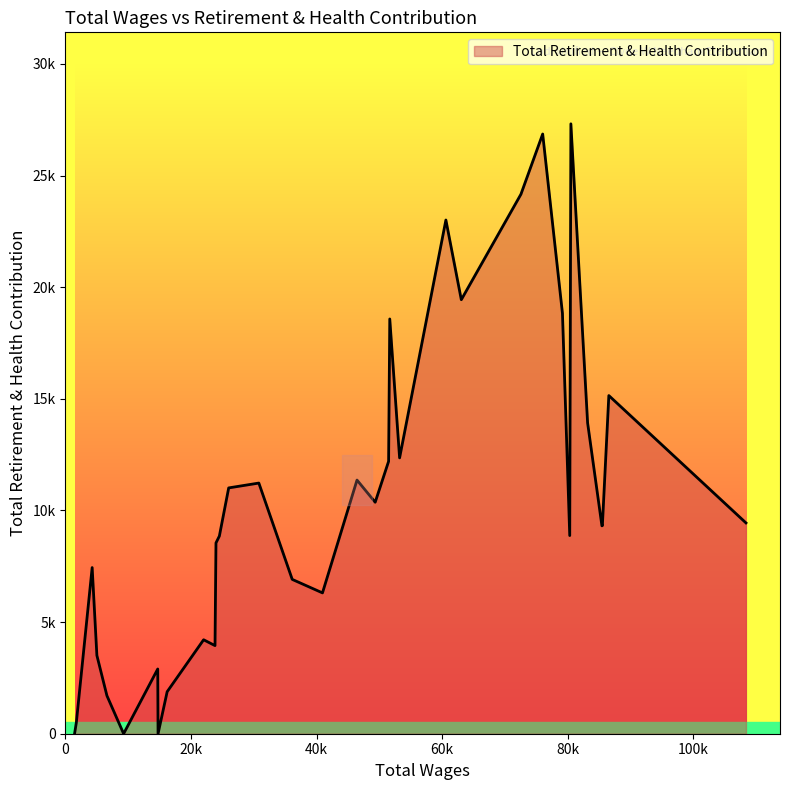

Rank the categories by value from highest to lowest.

80495.0, 76007.0, 72540.0, 60592.0, 63046.0, 79153.0, 51654.0, 86540.0, 83160.0, 53220.0, 51469.0, 46437.0, 30805.0, 26003.0, 49332.0, 108379.0, 85510.0, 85439.0, 80314.0, 24517.0, 23978.0, 4261.0, 36122.0, 40937.0, 22010.0, 23825.0, 5013.0, 14703.0, 16205.0, 6612.0, 1740.0, 14754.0, 9270.0, 1458.0